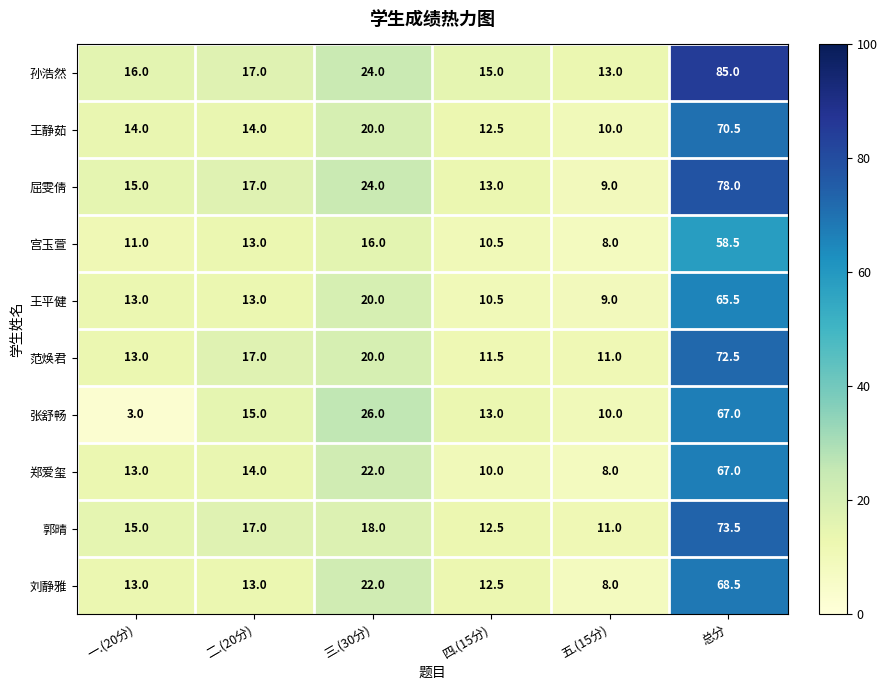

At how many categories does at least one series exceed 38?

1